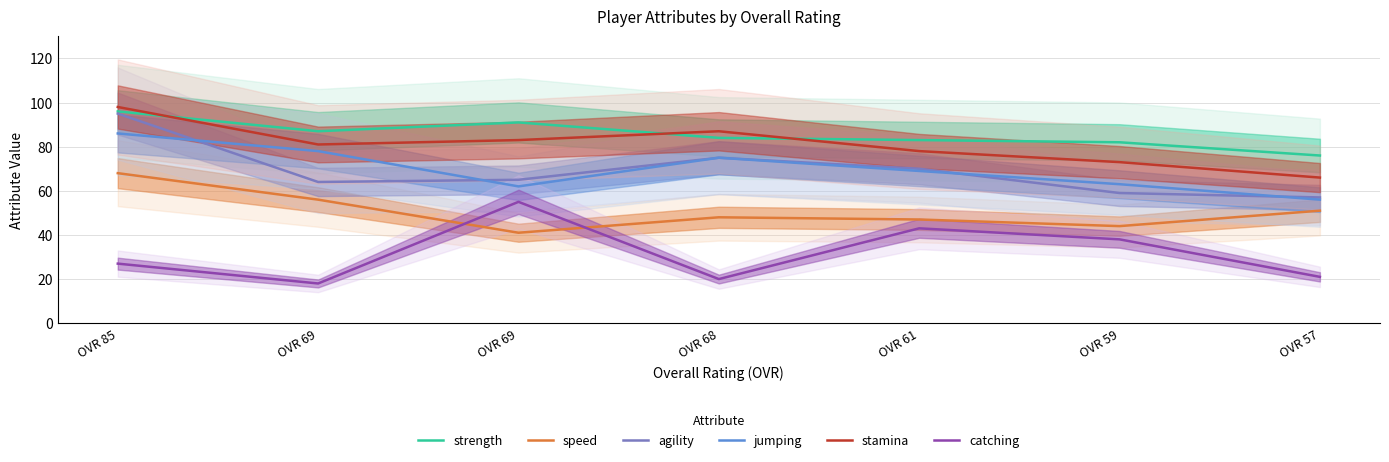

List the series in order of their peak value, lowest first.

catching, speed, jumping, agility, strength, stamina